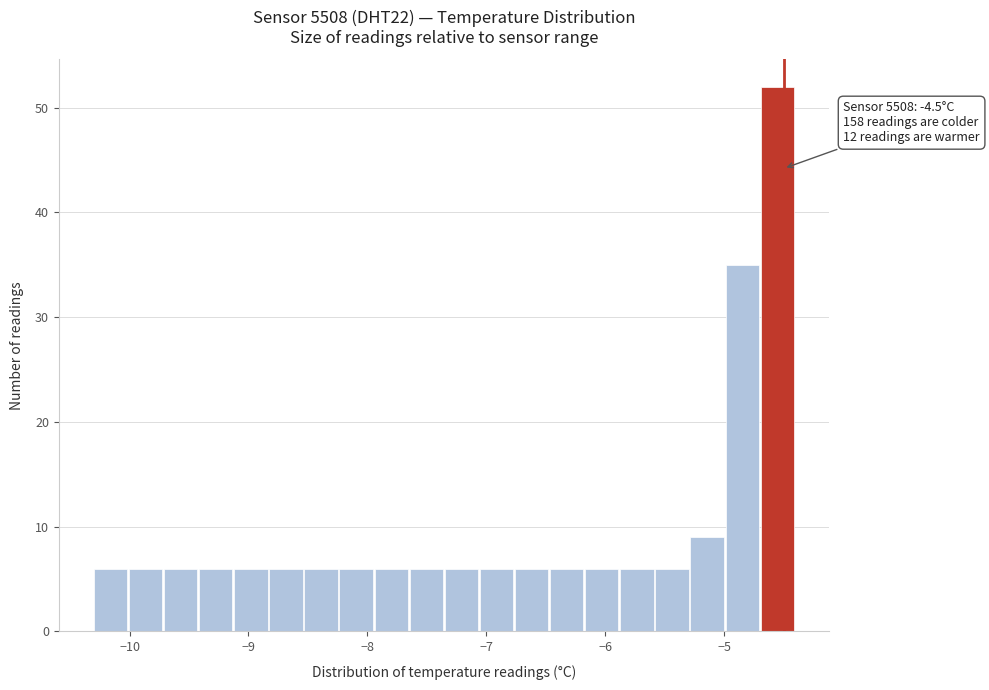

Around what value on the x-axis is the tallest bar? Give the approximate position of its centre, as read against the axis.

-4.6